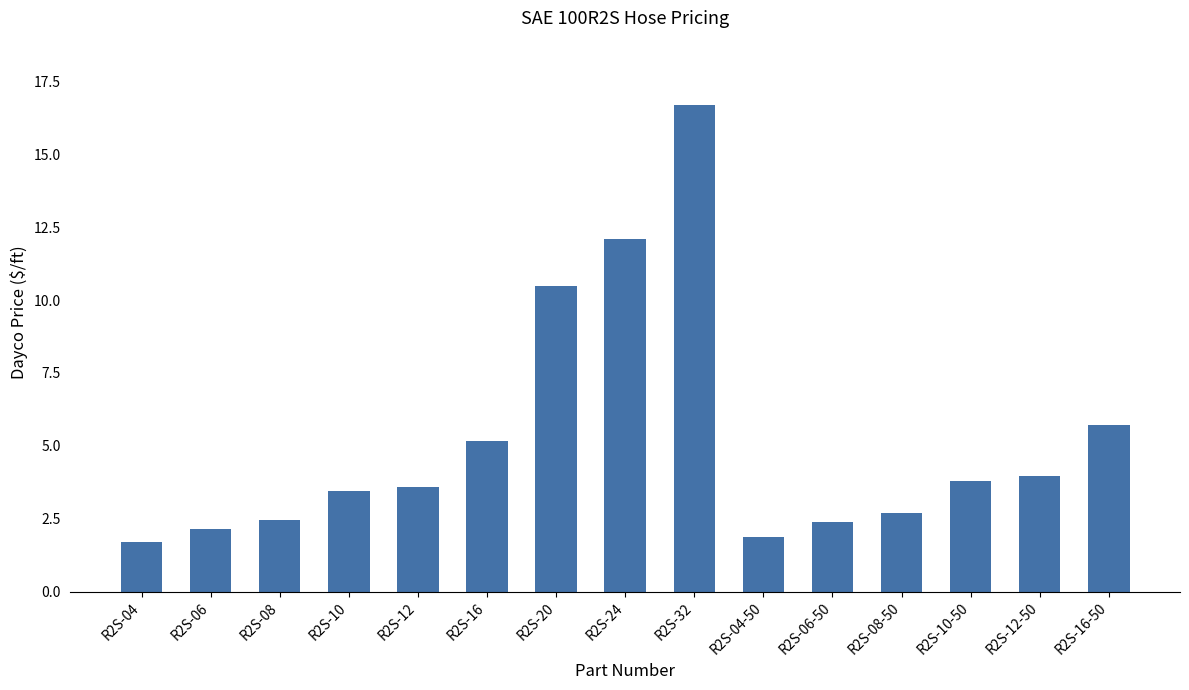

Which label corresponds to the largest value in the chart?

R2S-32